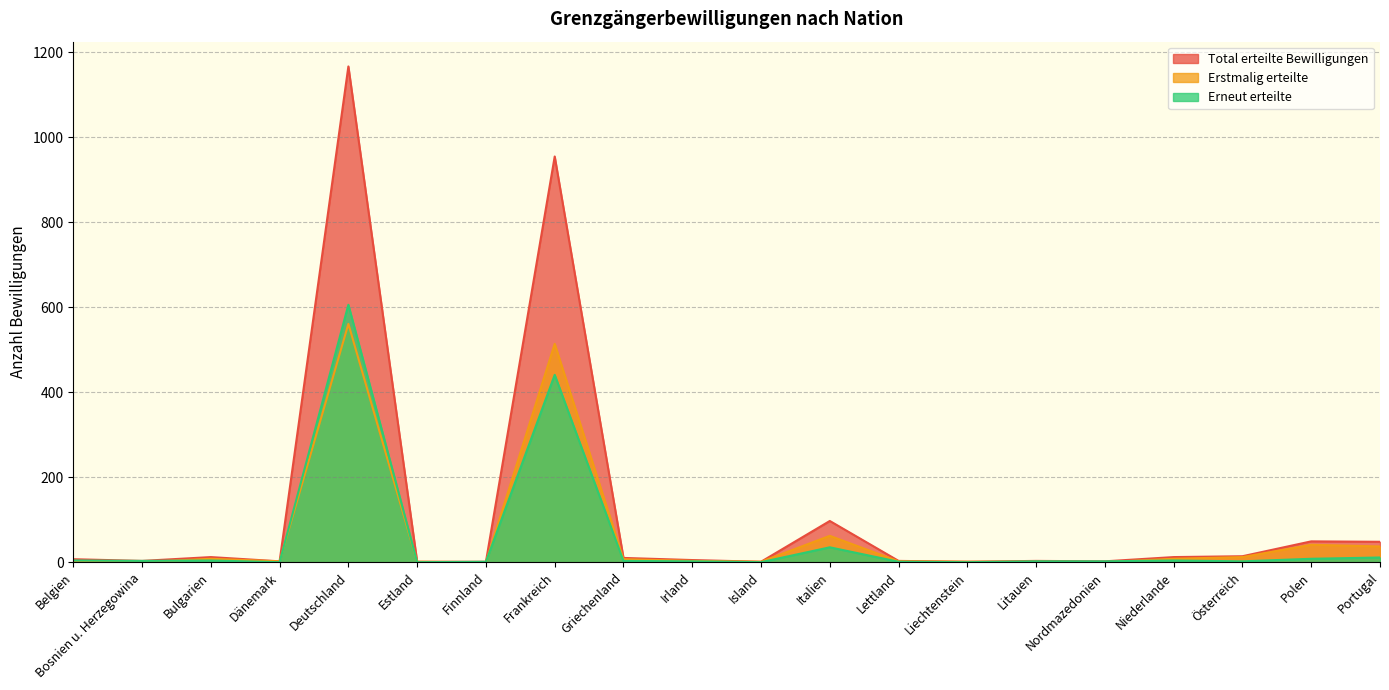

True or false: Erstmalig erteilte has a value of 0 at Nordmazedonien.

True